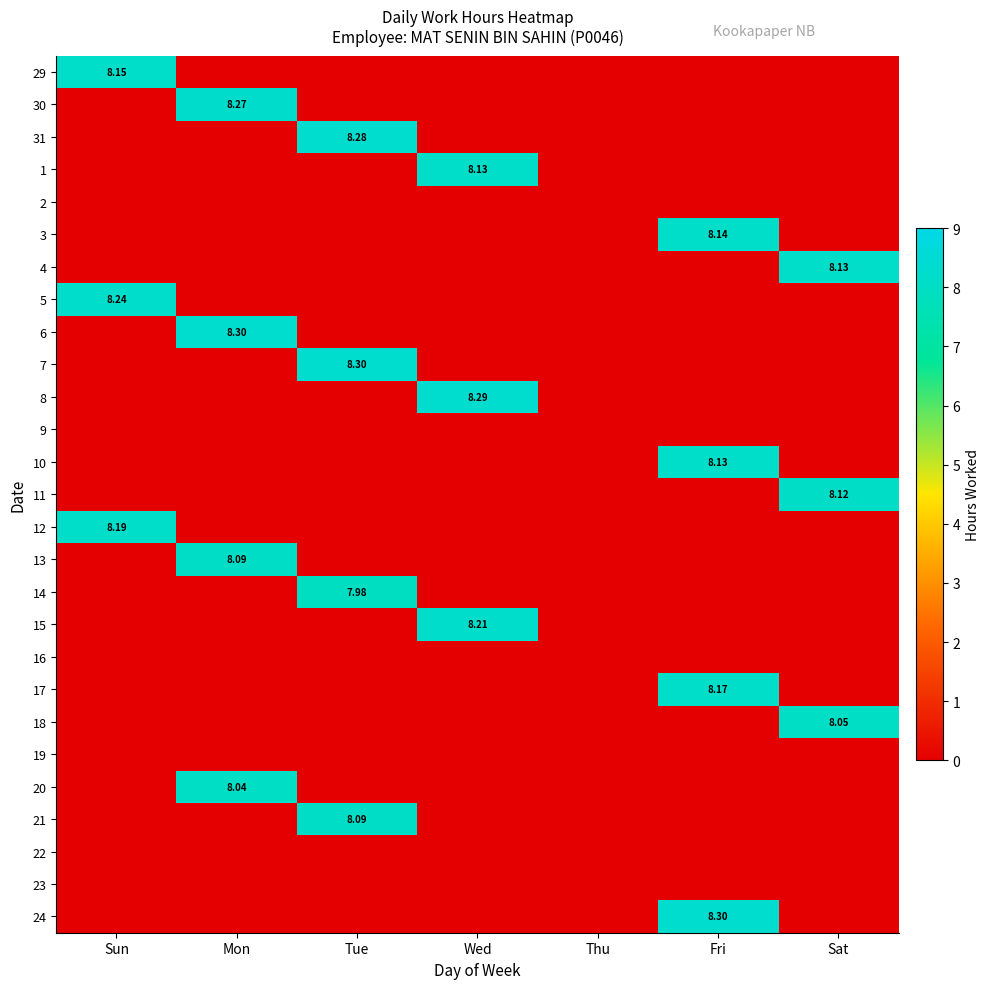

How many categories are shown in the chart?

7